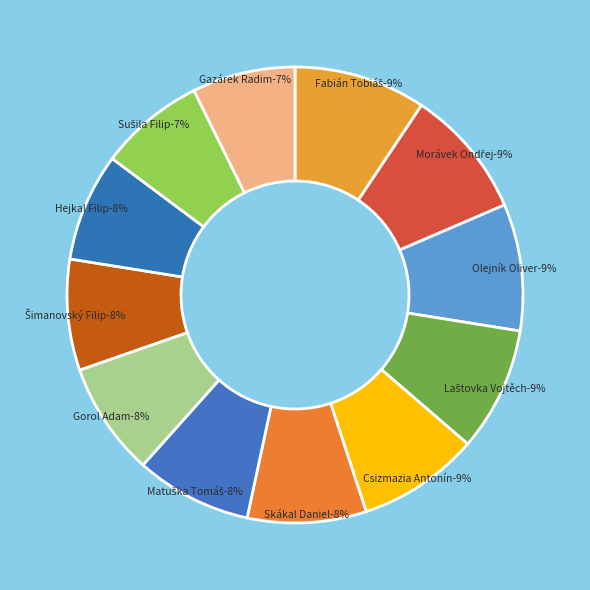

Is there any slice that represents more than half of the pie?

No